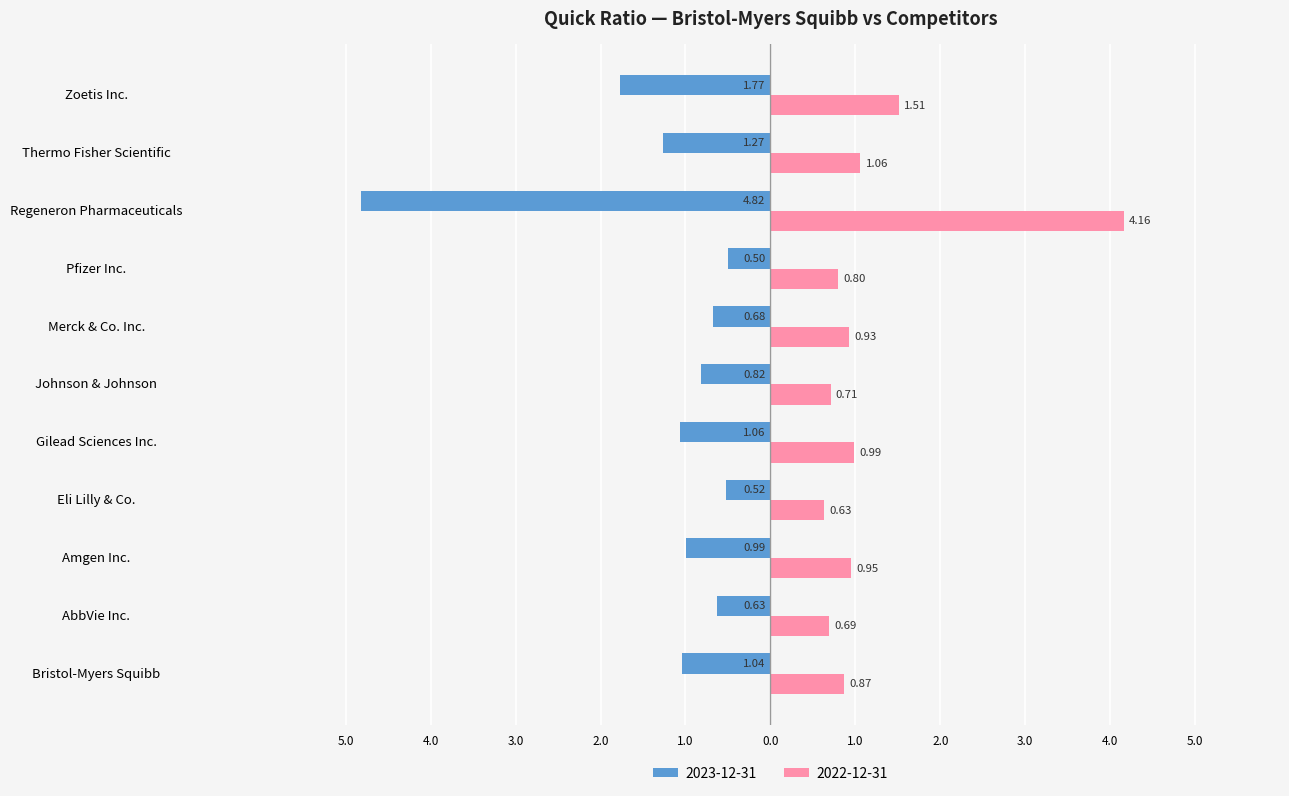

What are all the series names shown in the legend?

2023-12-31, 2022-12-31